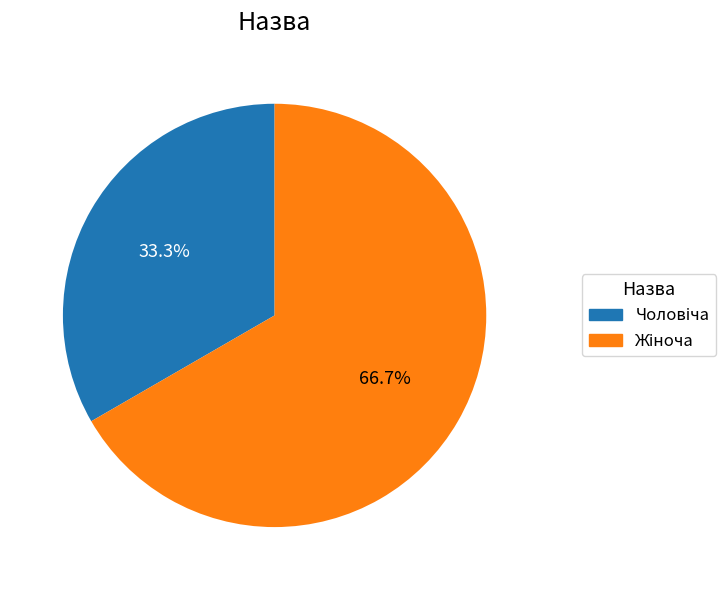

Does any single category account for the majority?

Yes